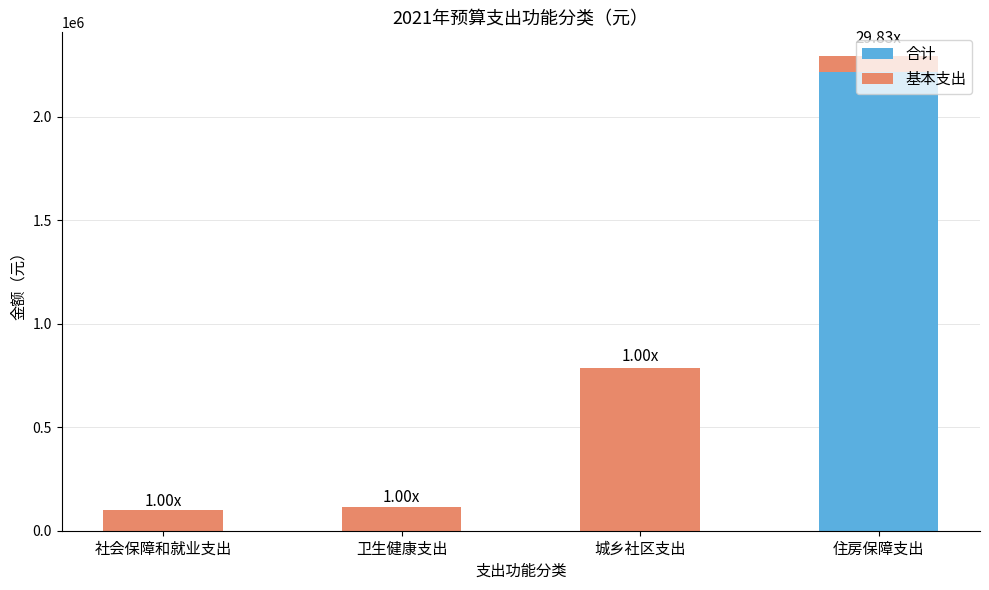

Reading right to left, transcribe all the data shown in this chart.

合计: 住房保障支出=2292852.8	城乡社区支出=786796.2	卫生健康支出=115987.5	社会保障和就业支出=97776.0
基本支出: 住房保障支出=76852.8	城乡社区支出=786796.2	卫生健康支出=115987.5	社会保障和就业支出=97776.0